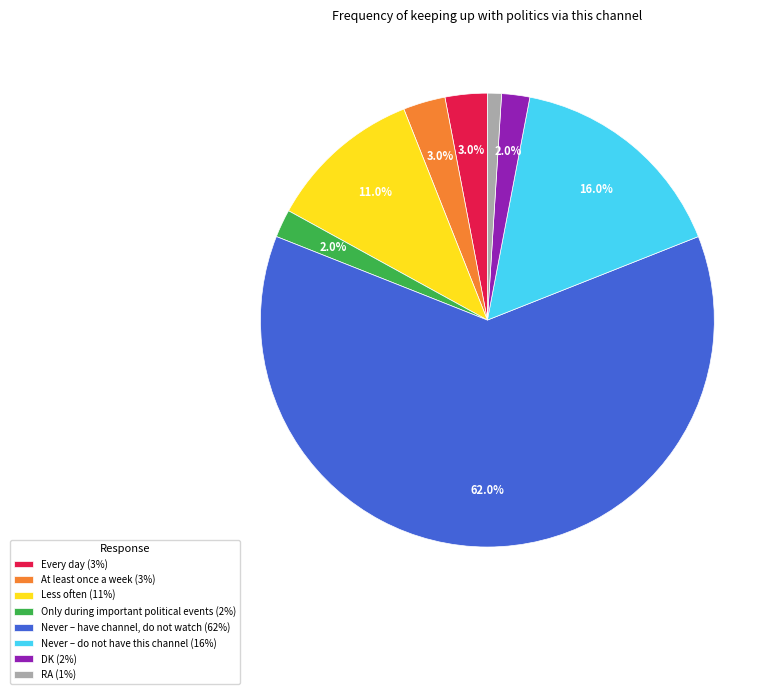

How many slices are in this pie chart?

8